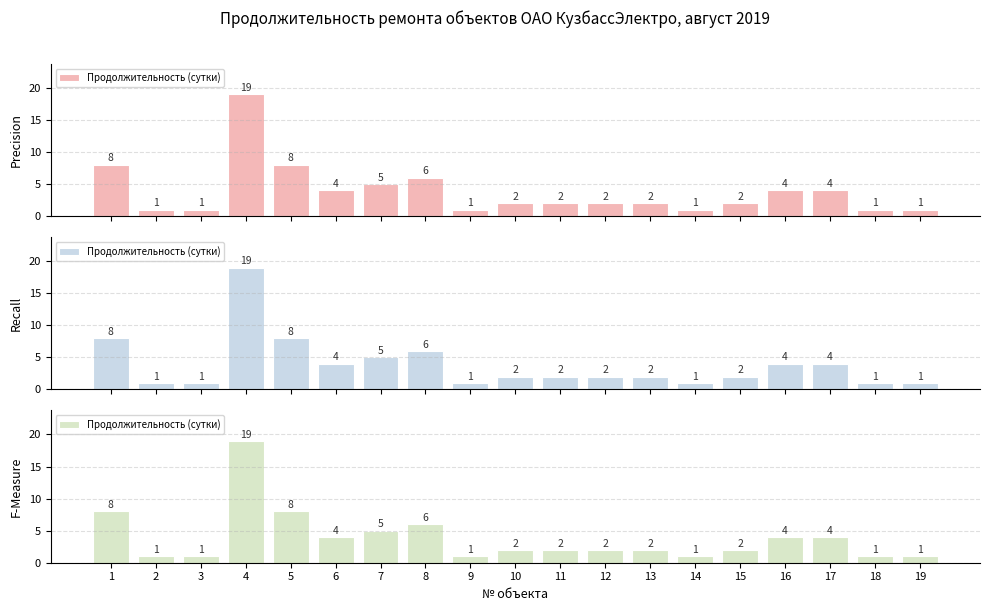

Are the bars grouped side by side (vs. stacked)?

No